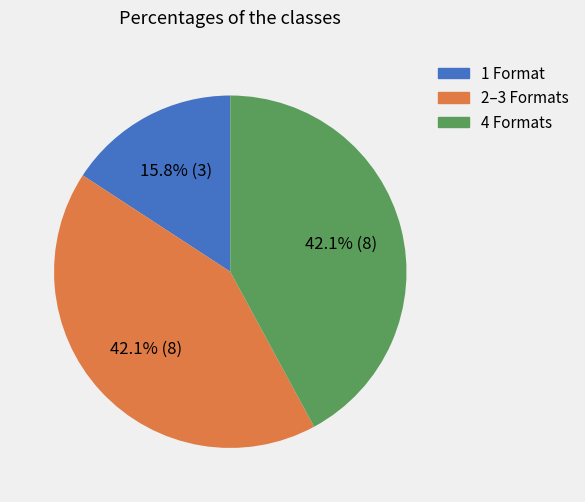

Is there a majority slice in this chart?

No